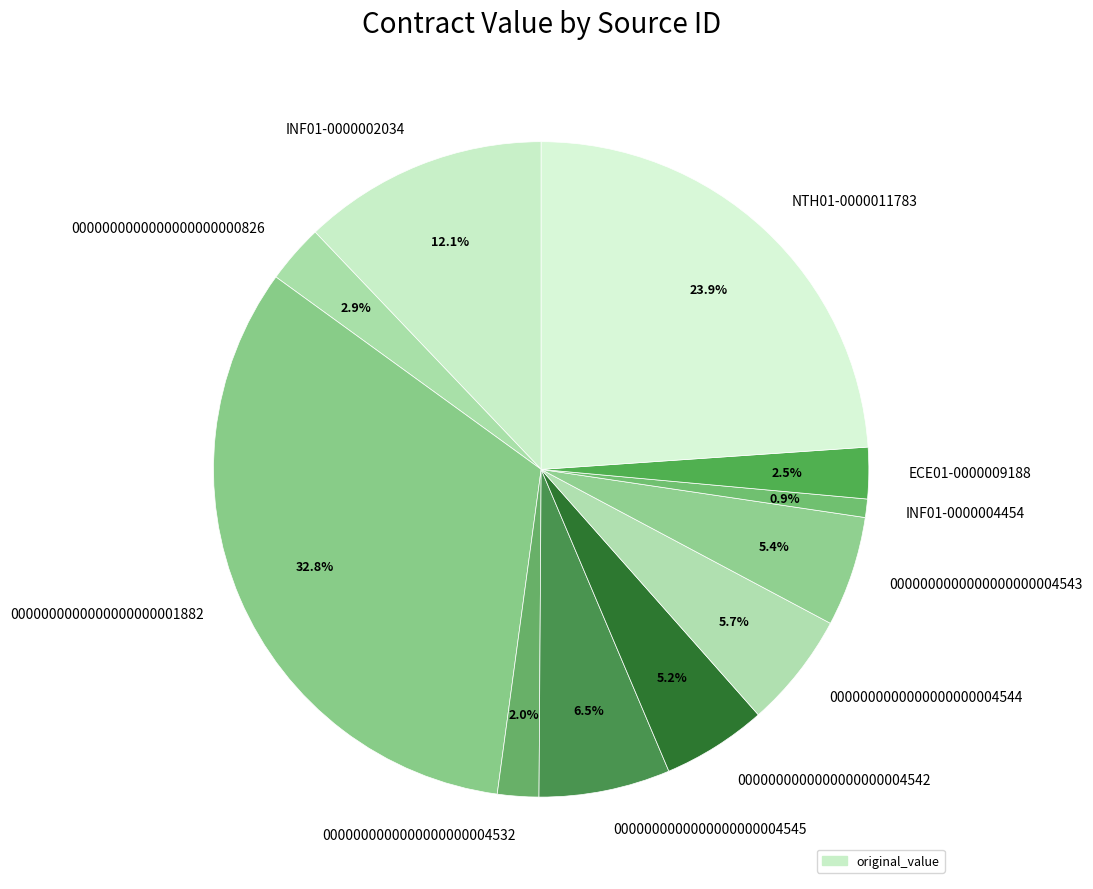

To the nearest percent, what is the difference between the NTH01-0000011783 and 0000000000000000000004532 slice percentages?

22%